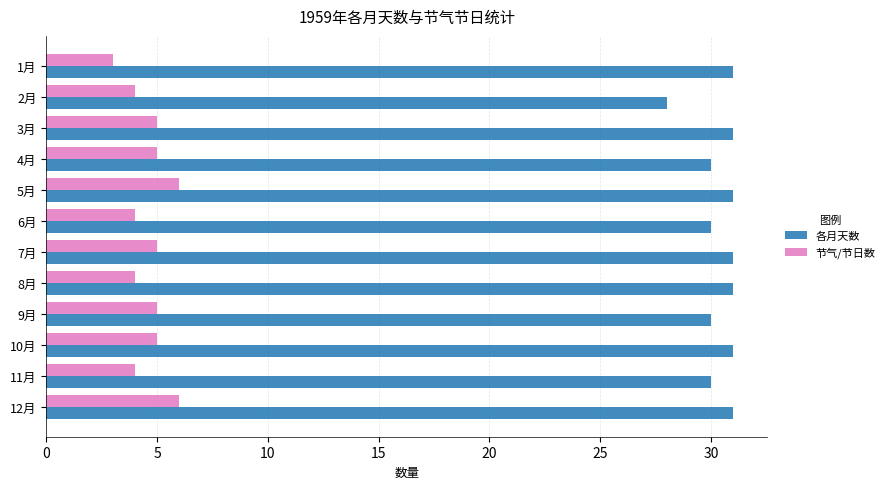

What is the spread (max minus min) of values at 1月?

28